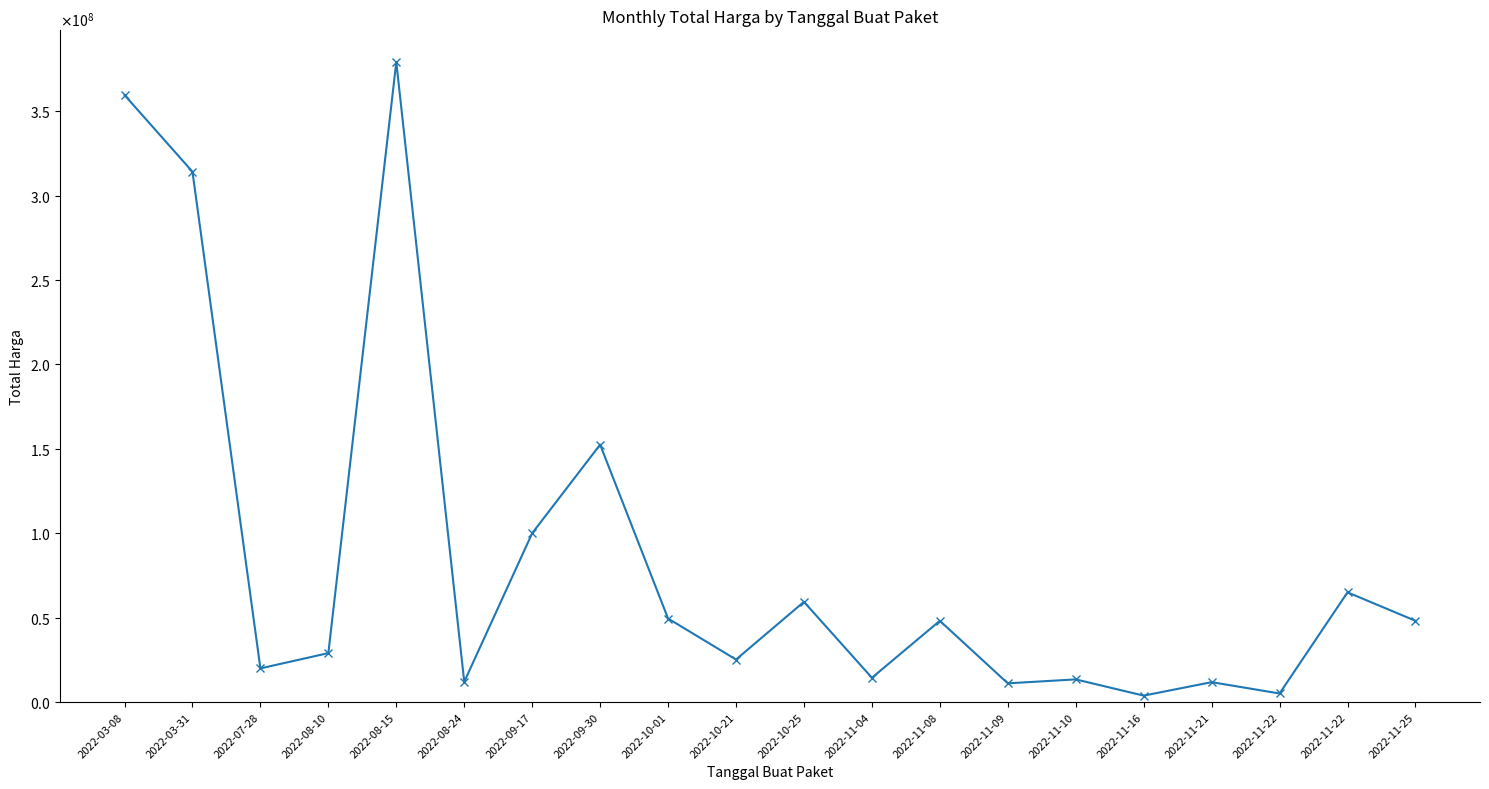

Does the chart have visible grid lines?

No